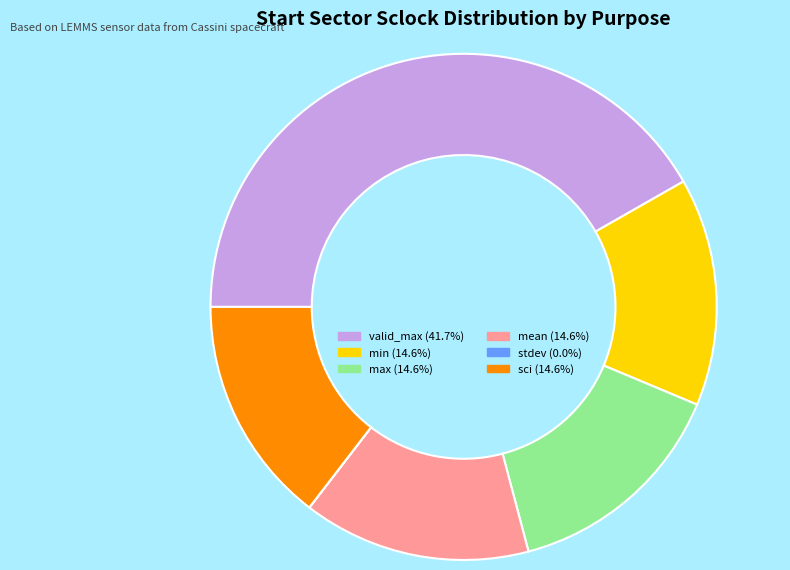

Does any single category account for the majority?

No